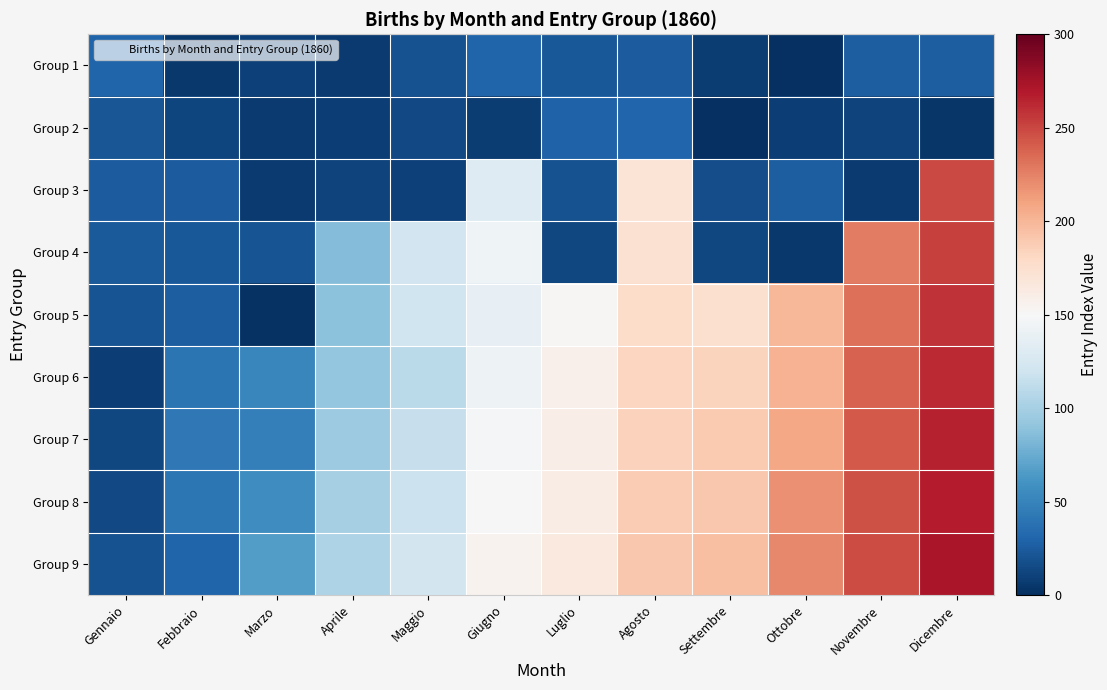

Reading left to right, what are all the values shown in this chart?

Group 1: Gennaio=30	Febbraio=5	Marzo=10	Aprile=7	Maggio=19	Giugno=30	Luglio=23	Agosto=25	Settembre=8	Ottobre=1	Novembre=26	Dicembre=26
Group 2: Gennaio=22	Febbraio=12	Marzo=7	Aprile=9	Maggio=15	Giugno=8	Luglio=29	Agosto=31	Settembre=1	Ottobre=9	Novembre=11	Dicembre=4
Group 3: Gennaio=25	Febbraio=25	Marzo=6	Aprile=11	Maggio=10	Giugno=131	Luglio=19	Agosto=171	Settembre=17	Ottobre=26	Novembre=7	Dicembre=249
Group 4: Gennaio=24	Febbraio=23	Marzo=20	Aprile=85	Maggio=121	Giugno=144	Luglio=14	Agosto=173	Settembre=14	Ottobre=5	Novembre=227	Dicembre=253
Group 5: Gennaio=21	Febbraio=26	Marzo=2	Aprile=89	Maggio=120	Giugno=138	Luglio=152	Agosto=178	Settembre=174	Ottobre=200	Novembre=233	Dicembre=258
Group 6: Gennaio=9	Febbraio=40	Marzo=52	Aprile=92	Maggio=109	Giugno=142	Luglio=158	Agosto=182	Settembre=183	Ottobre=202	Novembre=238	Dicembre=262
Group 7: Gennaio=13	Febbraio=43	Marzo=47	Aprile=96	Maggio=115	Giugno=148	Luglio=160	Agosto=185	Settembre=189	Ottobre=208	Novembre=242	Dicembre=265
Group 8: Gennaio=15	Febbraio=42	Marzo=57	Aprile=100	Maggio=118	Giugno=150	Luglio=161	Agosto=188	Settembre=191	Ottobre=218	Novembre=245	Dicembre=268
Group 9: Gennaio=19	Febbraio=30	Marzo=66	Aprile=104	Maggio=122	Giugno=155	Luglio=165	Agosto=190	Settembre=195	Ottobre=222	Novembre=248	Dicembre=272